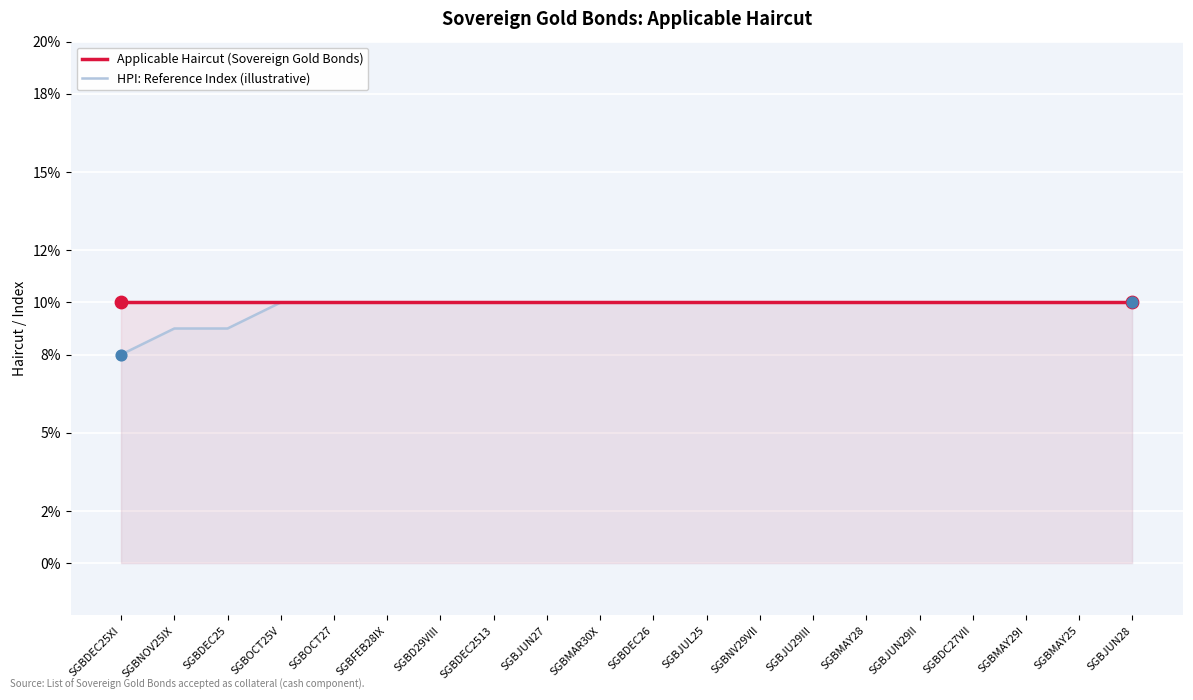

What is the total value across all series at SGBMAY25?

0.2